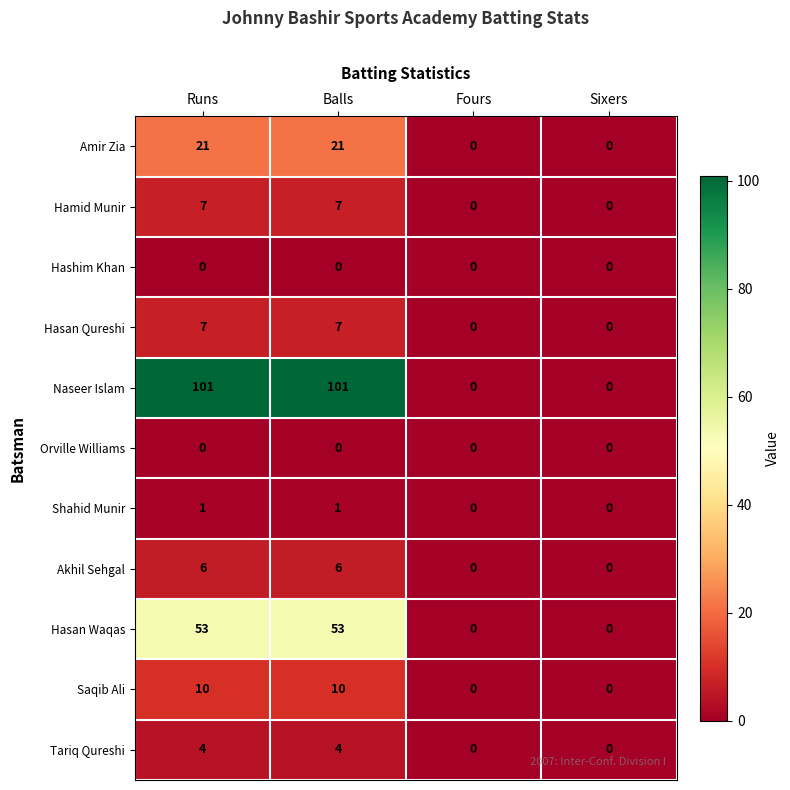

Is the value of Hasan Waqas at Runs greater than the value of Saqib Ali at Runs?

Yes